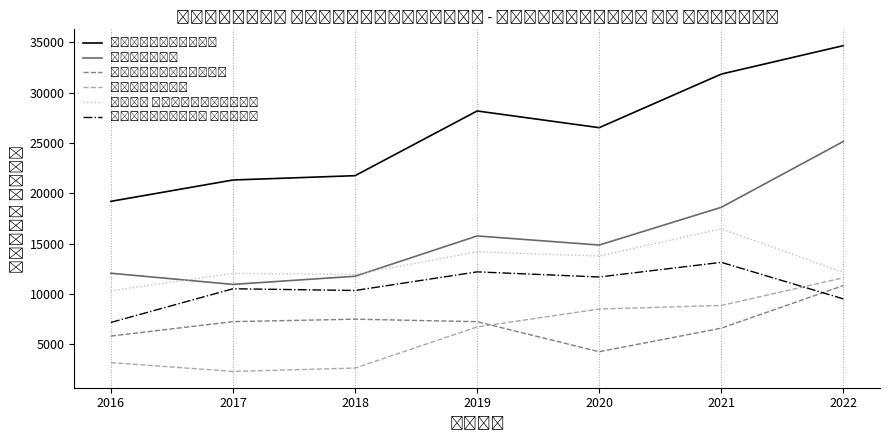

At which category does the chart reach its peak across all series?

2022